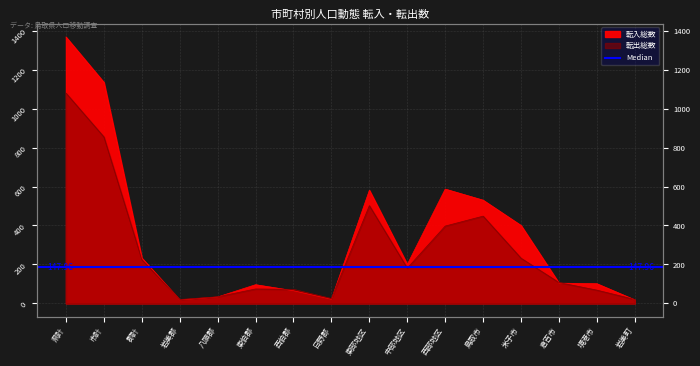

What is the maximum value for 転出総数?

1080